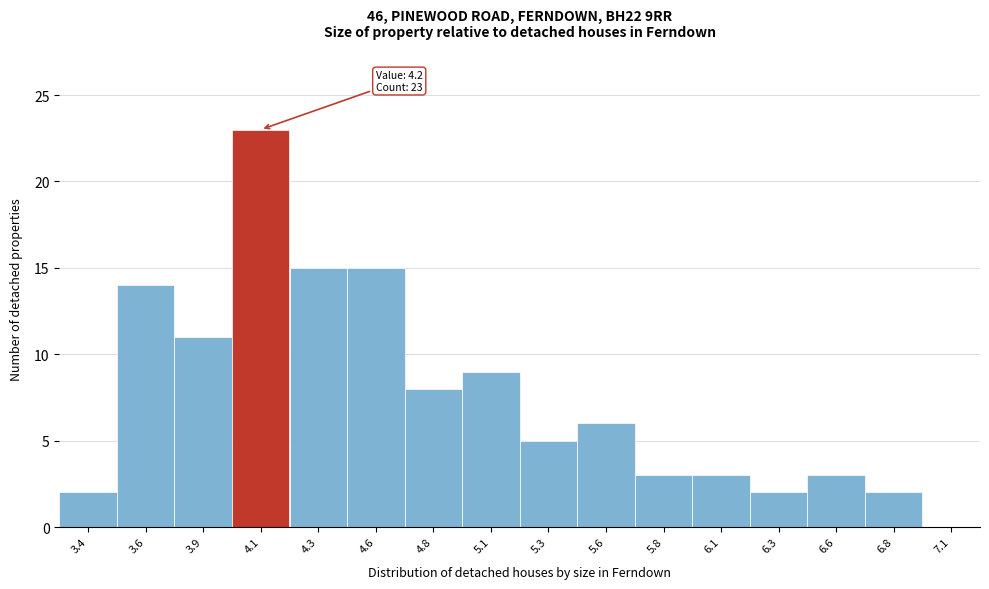

Reading right to left, extract all data points from this chart.

7.1=0	6.8=2	6.6=3	6.3=2	6.1=3	5.8=3	5.6=6	5.3=5	5.1=9	4.8=8	4.6=15	4.3=15	4.1=23	3.9=11	3.6=14	3.4=2